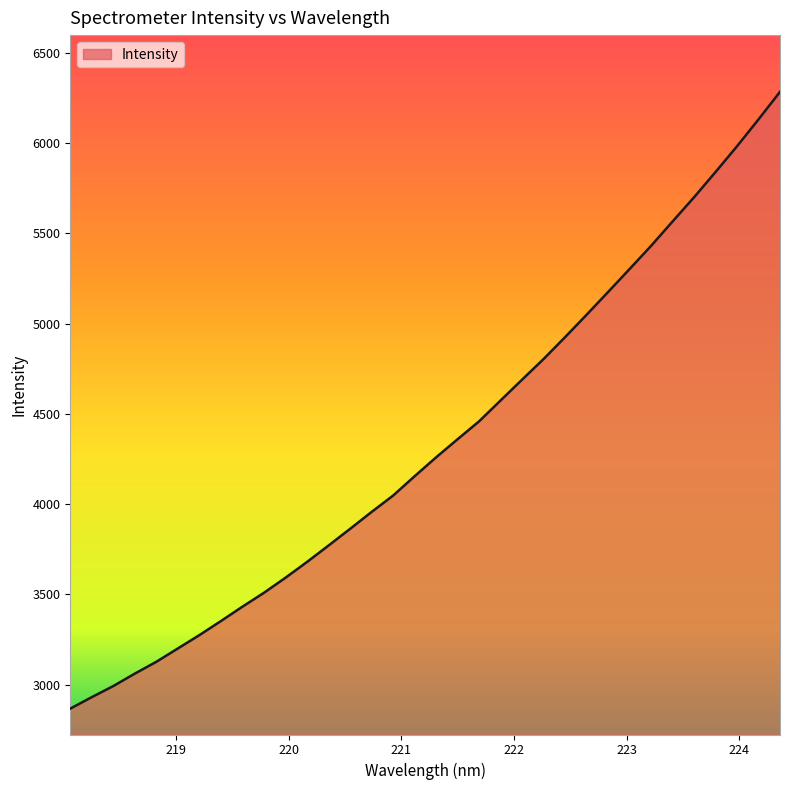

What is the maximum value shown in the chart?

6283.6